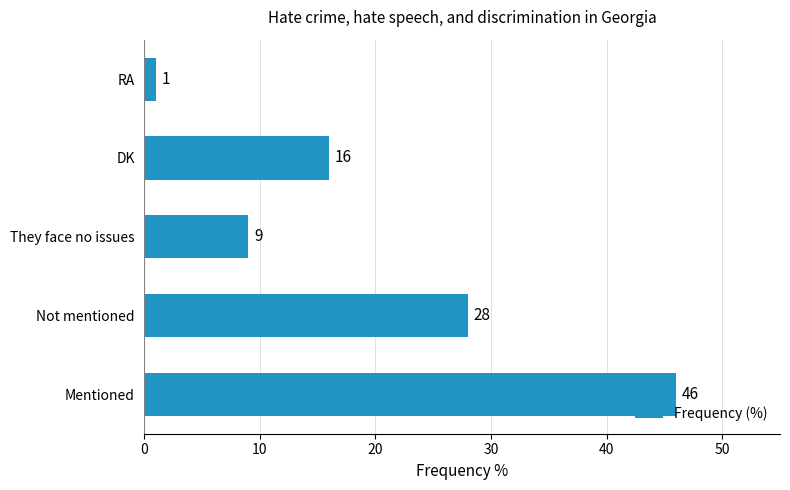

Is it true that the value at They face no issues is 9?

True